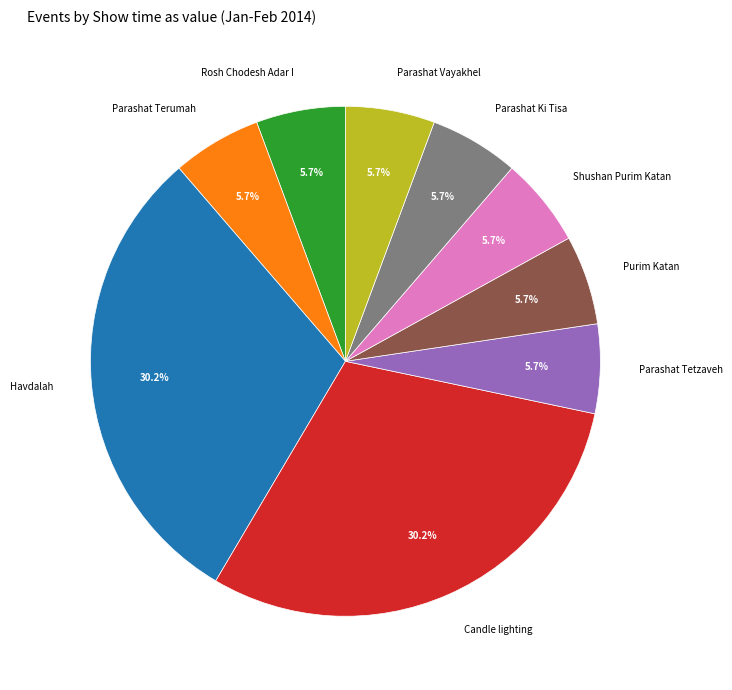

To the nearest percent, what is the combined percentage of Candle lighting and Havdalah?

60%